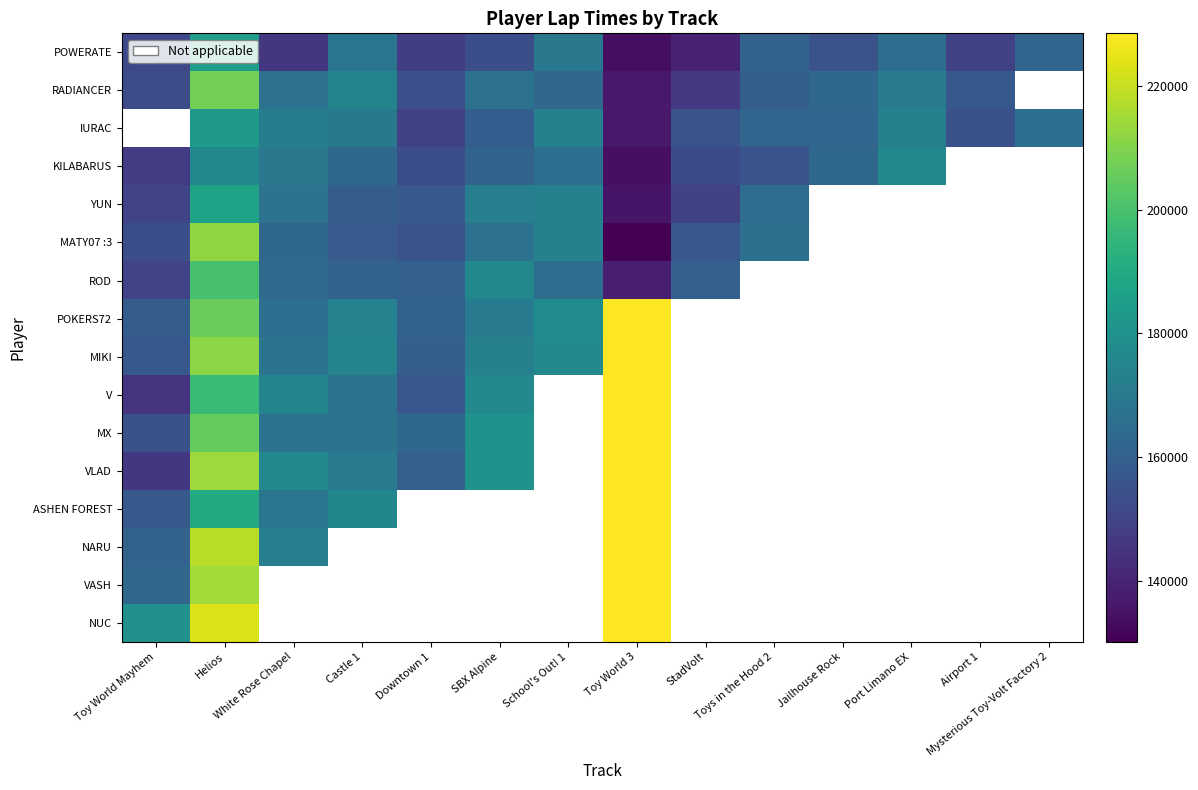

Reading left to right, list all the values displayed in this chart.

POWERATE: Toy World Mayhem=151451	Helios=184767	White Rose Chapel=145997	Castle 1=168737	Downtown 1=148226	SBX Alpine=153615	School's Out! 1=169446	Toy World 3=133629	StadVolt=140020	Toys in the Hood 2=161238	Jailhouse Rock=155125	Port Limano EX=165668	Airport 1=149393	Mysterious Toy-Volt Factory 2=162406
RADIANCER: Toy World Mayhem=153165	Helios=207483	White Rose Chapel=166907	Castle 1=174449	Downtown 1=153980	SBX Alpine=167096	School's Out! 1=162410	Toy World 3=137026	StadVolt=146940	Toys in the Hood 2=159815	Jailhouse Rock=163099	Port Limano EX=171130	Airport 1=157247	Mysterious Toy-Volt Factory 2=256026
IURAC: Toy World Mayhem=269897	Helios=182868	White Rose Chapel=171304	Castle 1=169978	Downtown 1=149453	SBX Alpine=159444	School's Out! 1=172834	Toy World 3=137041	StadVolt=155433	Toys in the Hood 2=162263	Jailhouse Rock=162160	Port Limano EX=173137	Airport 1=154482	Mysterious Toy-Volt Factory 2=166026
KILABARUS: Toy World Mayhem=147664	Helios=176022	White Rose Chapel=169387	Castle 1=163173	Downtown 1=153764	SBX Alpine=161355	School's Out! 1=166006	Toy World 3=134219	StadVolt=152334	Toys in the Hood 2=155571	Jailhouse Rock=163300	Port Limano EX=175904	Airport 1=247247	Mysterious Toy-Volt Factory 2=256026
YUN: Toy World Mayhem=150061	Helios=187029	White Rose Chapel=167525	Castle 1=159057	Downtown 1=157601	SBX Alpine=172343	School's Out! 1=173461	Toy World 3=135586	StadVolt=149028	Toys in the Hood 2=165347	Jailhouse Rock=253300	Port Limano EX=265904	Airport 1=247247	Mysterious Toy-Volt Factory 2=256026
MATY07 :3: Toy World Mayhem=153942	Helios=212094	White Rose Chapel=162858	Castle 1=158541	Downtown 1=155170	SBX Alpine=167250	School's Out! 1=173448	Toy World 3=130131	StadVolt=157014	Toys in the Hood 2=166530	Jailhouse Rock=253300	Port Limano EX=265904	Airport 1=247247	Mysterious Toy-Volt Factory 2=256026
ROD: Toy World Mayhem=150081	Helios=199913	White Rose Chapel=164142	Castle 1=161317	Downtown 1=160293	SBX Alpine=175898	School's Out! 1=165316	Toy World 3=138499	StadVolt=160317	Toys in the Hood 2=256530	Jailhouse Rock=253300	Port Limano EX=265904	Airport 1=247247	Mysterious Toy-Volt Factory 2=256026
POKERS72: Toy World Mayhem=159242	Helios=205915	White Rose Chapel=165999	Castle 1=173830	Downtown 1=160761	SBX Alpine=171117	School's Out! 1=178031	Toy World 3=228499	StadVolt=250317	Toys in the Hood 2=256530	Jailhouse Rock=253300	Port Limano EX=265904	Airport 1=247247	Mysterious Toy-Volt Factory 2=256026
MIKI: Toy World Mayhem=157376	Helios=211381	White Rose Chapel=167916	Castle 1=174155	Downtown 1=160054	SBX Alpine=173103	School's Out! 1=176829	Toy World 3=228499	StadVolt=250317	Toys in the Hood 2=256530	Jailhouse Rock=253300	Port Limano EX=265904	Airport 1=247247	Mysterious Toy-Volt Factory 2=256026
V: Toy World Mayhem=145366	Helios=196609	White Rose Chapel=174437	Castle 1=167993	Downtown 1=157022	SBX Alpine=176952	School's Out! 1=268031	Toy World 3=228499	StadVolt=250317	Toys in the Hood 2=256530	Jailhouse Rock=253300	Port Limano EX=265904	Airport 1=247247	Mysterious Toy-Volt Factory 2=256026
MX: Toy World Mayhem=154429	Helios=205184	White Rose Chapel=167439	Castle 1=168088	Downtown 1=163466	SBX Alpine=180118	School's Out! 1=268031	Toy World 3=228499	StadVolt=250317	Toys in the Hood 2=256530	Jailhouse Rock=253300	Port Limano EX=265904	Airport 1=247247	Mysterious Toy-Volt Factory 2=256026
VLAD: Toy World Mayhem=146267	Helios=214178	White Rose Chapel=176092	Castle 1=170248	Downtown 1=160469	SBX Alpine=180165	School's Out! 1=268031	Toy World 3=228499	StadVolt=250317	Toys in the Hood 2=256530	Jailhouse Rock=253300	Port Limano EX=265904	Airport 1=247247	Mysterious Toy-Volt Factory 2=256026
ASHEN FOREST: Toy World Mayhem=157616	Helios=190222	White Rose Chapel=168571	Castle 1=175116	Downtown 1=253466	SBX Alpine=270165	School's Out! 1=268031	Toy World 3=228499	StadVolt=250317	Toys in the Hood 2=256530	Jailhouse Rock=253300	Port Limano EX=265904	Airport 1=247247	Mysterious Toy-Volt Factory 2=256026
NARU: Toy World Mayhem=161635	Helios=217794	White Rose Chapel=172045	Castle 1=265116	Downtown 1=253466	SBX Alpine=270165	School's Out! 1=268031	Toy World 3=228499	StadVolt=250317	Toys in the Hood 2=256530	Jailhouse Rock=253300	Port Limano EX=265904	Airport 1=247247	Mysterious Toy-Volt Factory 2=256026
VASH: Toy World Mayhem=162518	Helios=214736	White Rose Chapel=266092	Castle 1=265116	Downtown 1=253466	SBX Alpine=270165	School's Out! 1=268031	Toy World 3=228499	StadVolt=250317	Toys in the Hood 2=256530	Jailhouse Rock=253300	Port Limano EX=265904	Airport 1=247247	Mysterious Toy-Volt Factory 2=256026
NUC: Toy World Mayhem=179897	Helios=223302	White Rose Chapel=266092	Castle 1=265116	Downtown 1=253466	SBX Alpine=270165	School's Out! 1=268031	Toy World 3=228499	StadVolt=250317	Toys in the Hood 2=256530	Jailhouse Rock=253300	Port Limano EX=265904	Airport 1=247247	Mysterious Toy-Volt Factory 2=256026